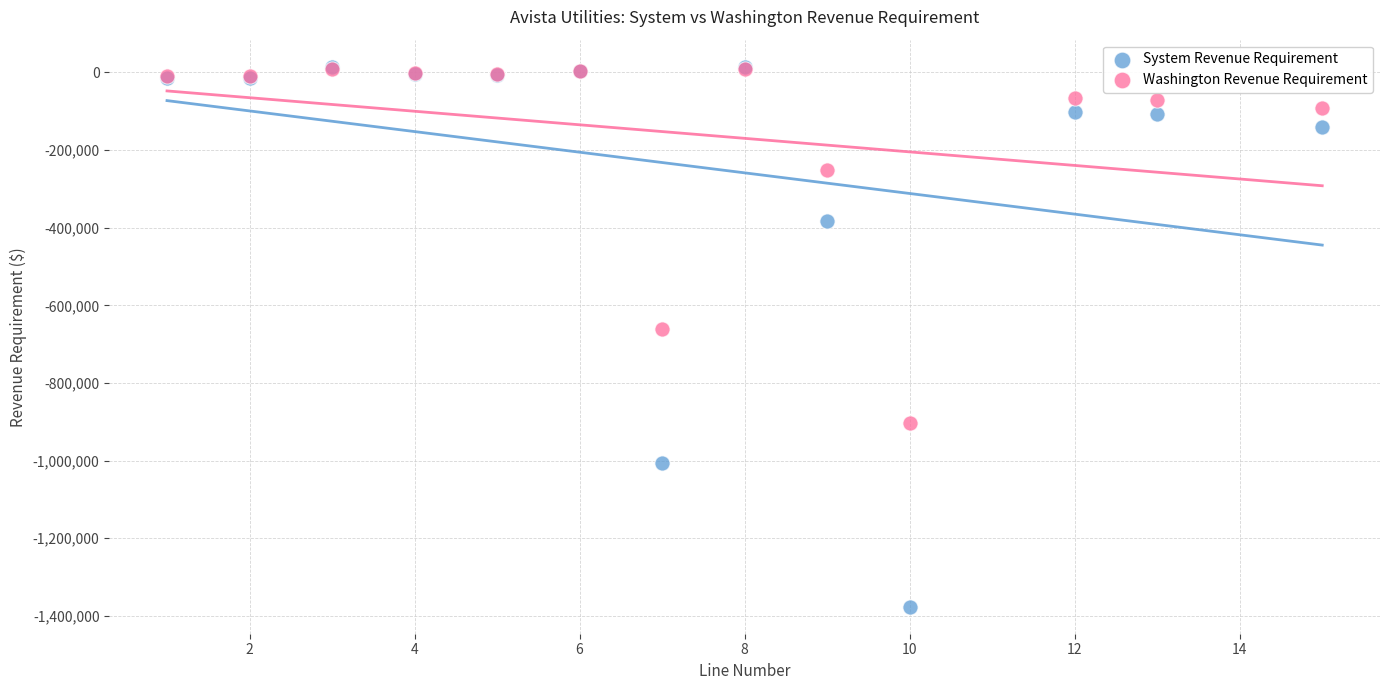

Which series contains the lowest Y value?

System Revenue Requirement